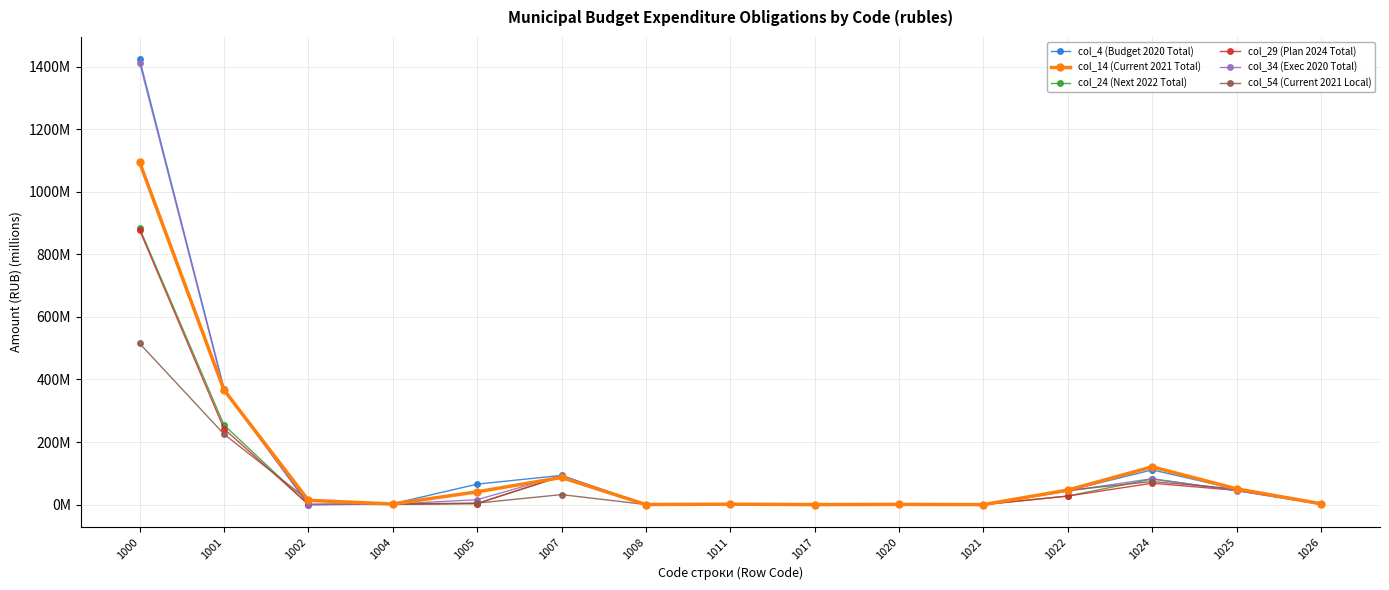

At 1017, list the series in order from largest to smallest.

col_4 (Budget 2020 Total), col_34 (Exec 2020 Total), col_14 (Current 2021 Total), col_54 (Current 2021 Local), col_24 (Next 2022 Total), col_29 (Plan 2024 Total)